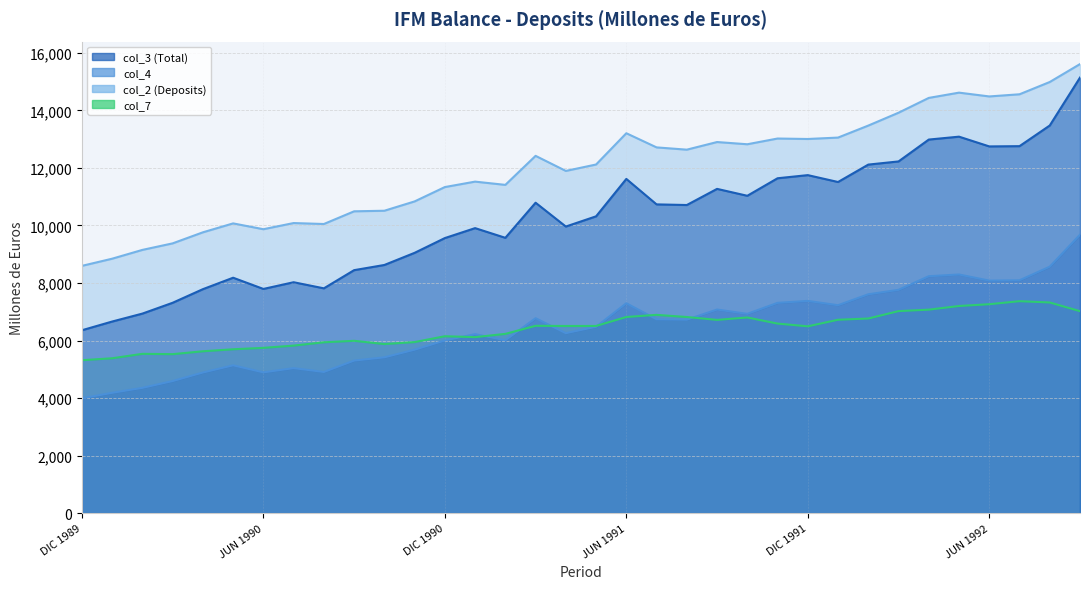

At which category is the sum across all series the highest?

SEP 1992